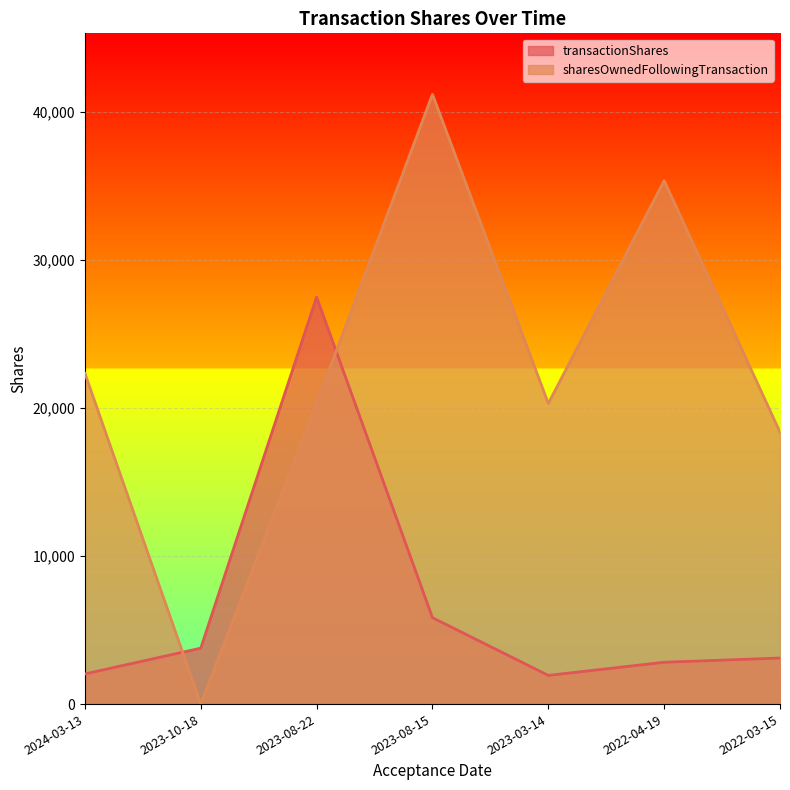

List the series in order of their overall mean, highest first.

sharesOwnedFollowingTransaction, transactionShares